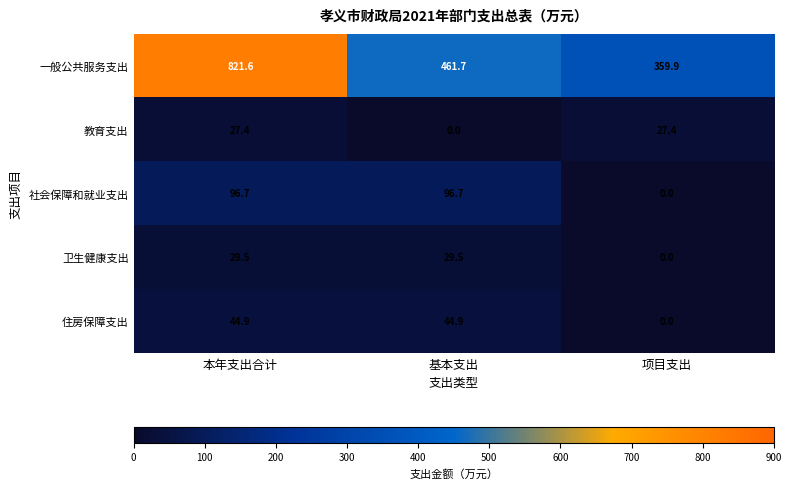

Rank the series at 基本支出 from lowest to highest value.

教育支出, 卫生健康支出, 住房保障支出, 社会保障和就业支出, 一般公共服务支出